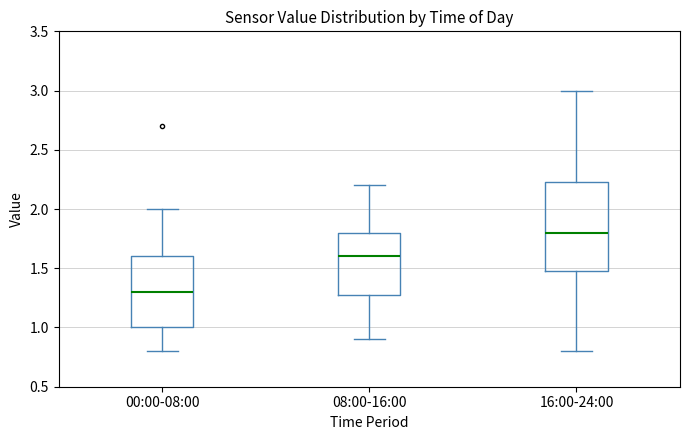

Reading left to right, read every box against the y-axis: the position of its median line, the range the box covers, and the ends of its whiskers. The values are not printed on the chart, so give them approximately, as read against the axis.

00:00-08:00: median 1.30, box 1.00 to 1.60, whiskers 0.80 to 2.00
08:00-16:00: median 1.60, box 1.30 to 1.80, whiskers 0.90 to 2.20
16:00-24:00: median 1.80, box 1.50 to 2.25, whiskers 0.80 to 3.00